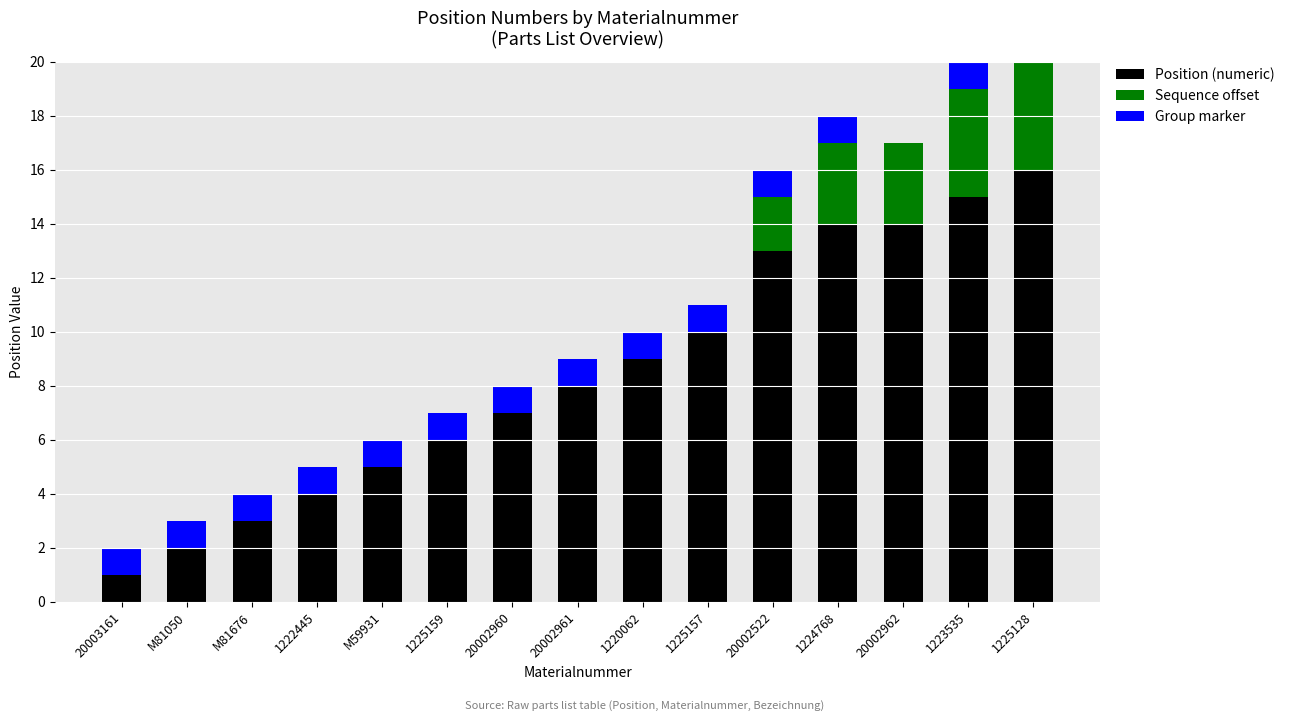

List the series in order of their peak value, lowest first.

Group marker, Sequence offset, Position (numeric)